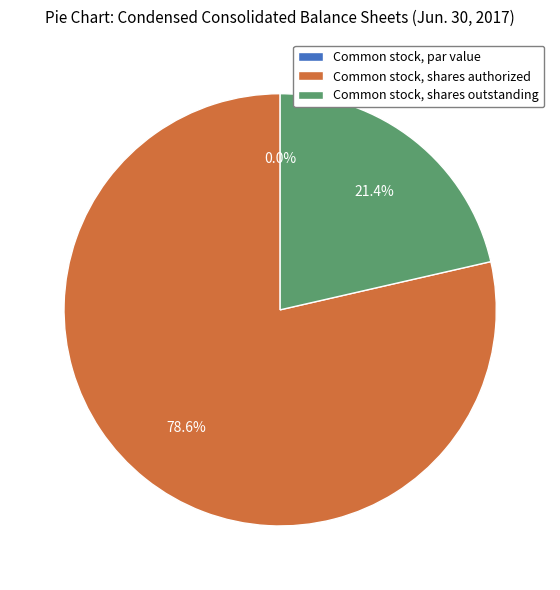

Is Common stock, shares authorized the majority of the pie?

Yes